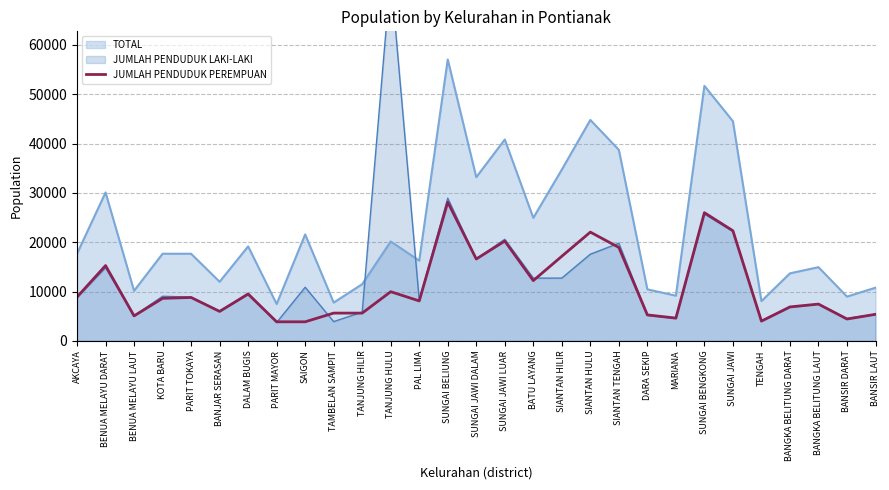

At which label does the data first exceed 8617?

AKCAYA